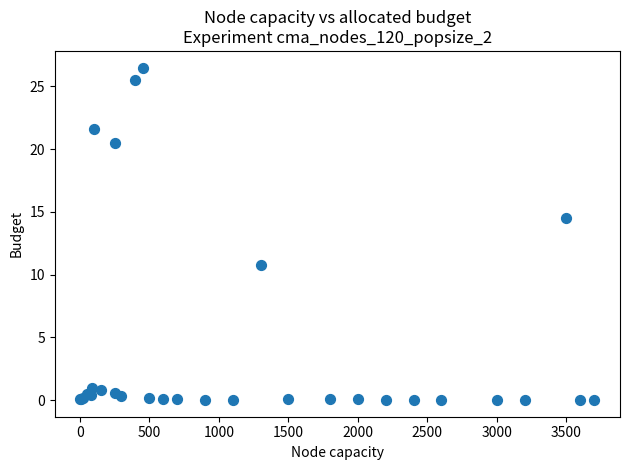

What Y value in the scatter plot is closest to 13?

14.5